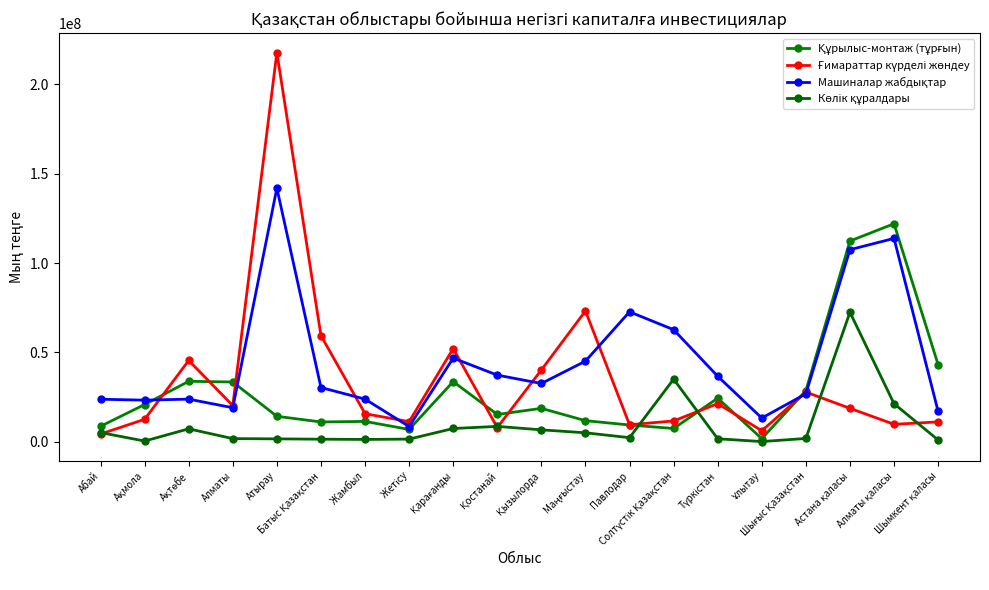

Which has a higher value, Қызылорда or Алматы қаласы?

Алматы қаласы